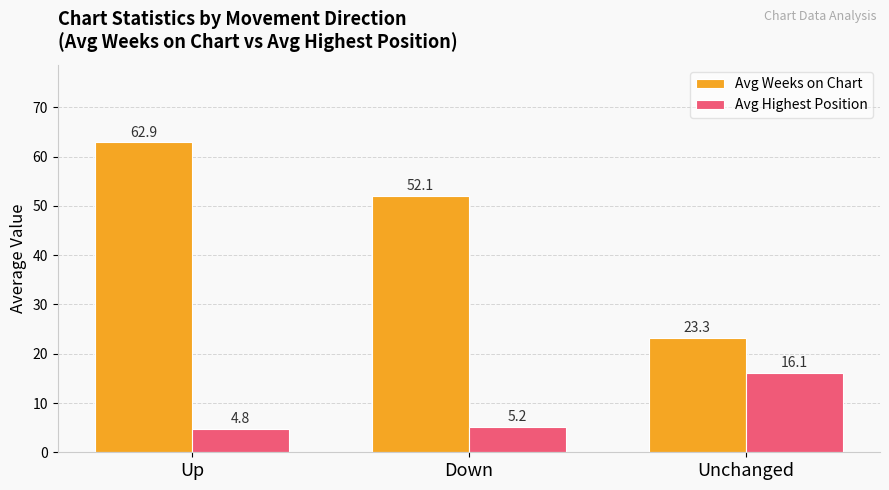

Reading left to right, extract all data points from this chart.

Avg Weeks on Chart: 62.9	52.1	23.3
Avg Highest Position: 4.8	5.2	16.1